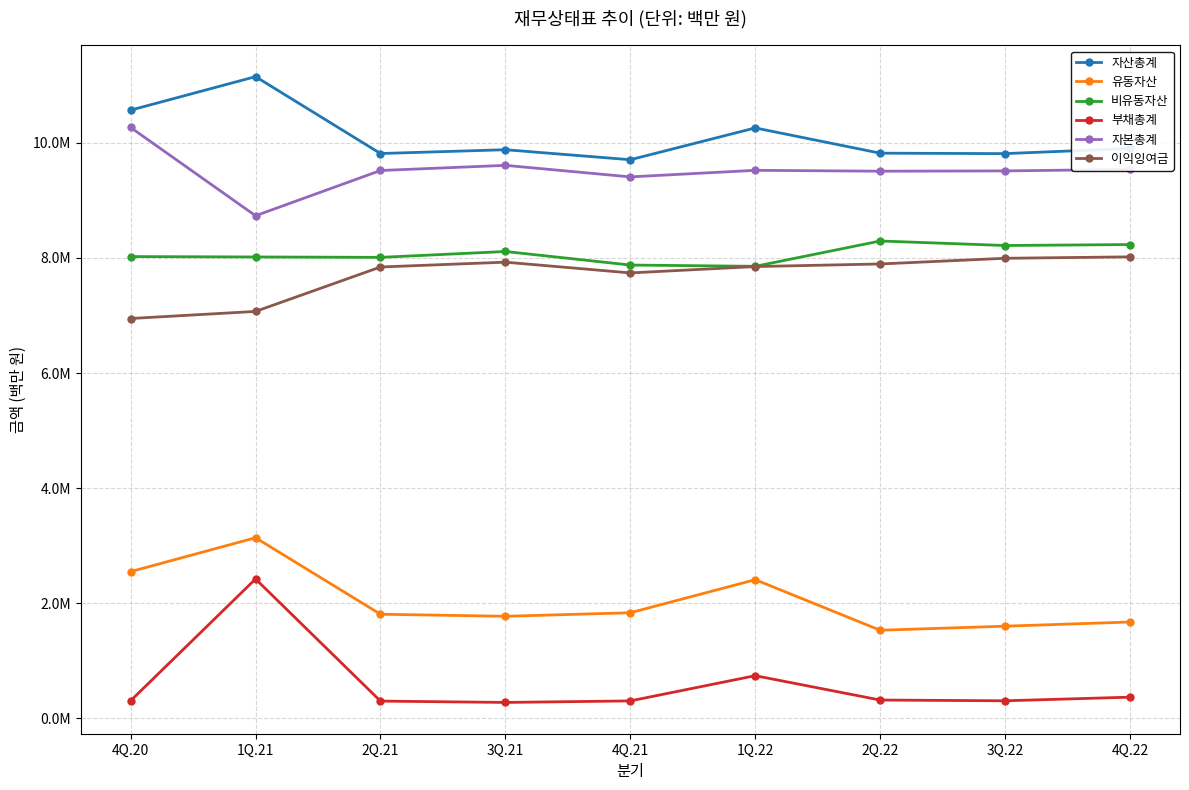

The value of 비유동자산 at 2Q.21 is 8010967. True or false?

True